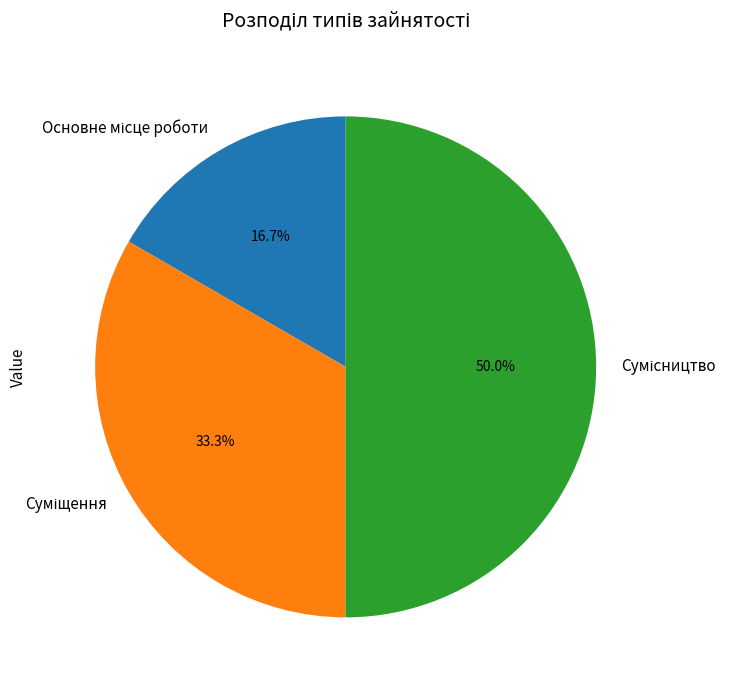

Approximately how many times larger is the value at Суміщення compared to Основне місце роботи?

2.0